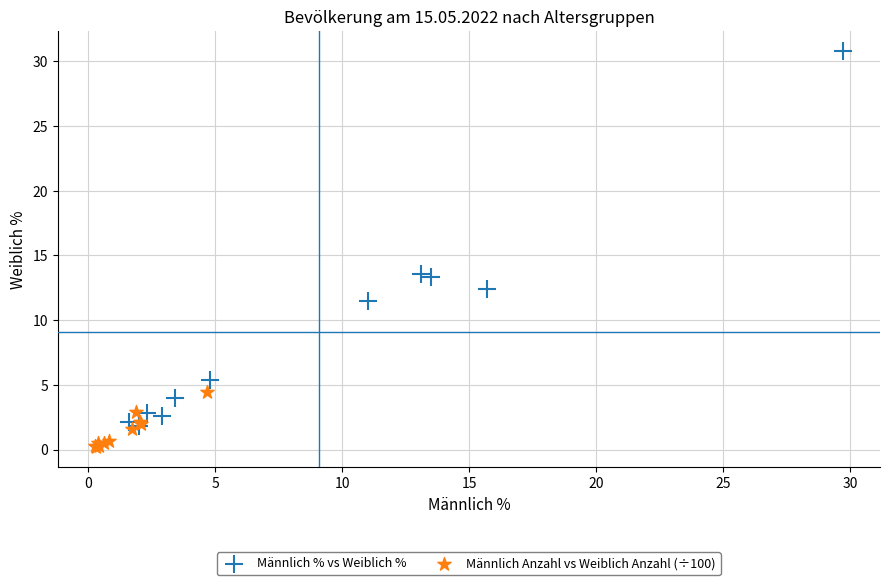

Which series has the widest spread of Y values?

Männlich % vs Weiblich %